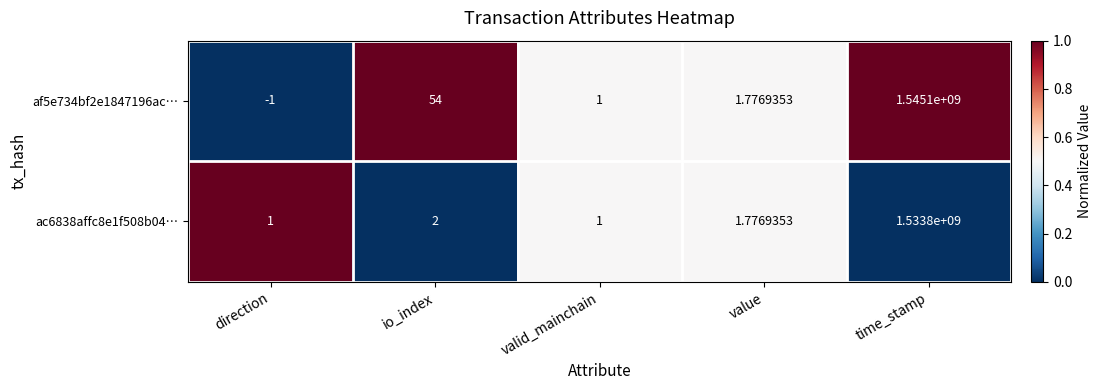

List the labels in order of af5e734bf2e1847196ac… value, largest first.

time_stamp, io_index, value, valid_mainchain, direction